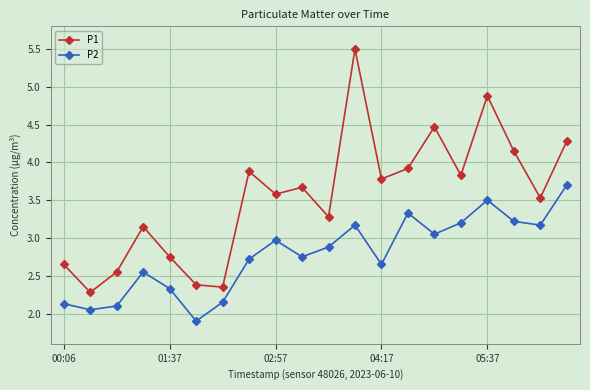

Rank the series by their maximum value, from lowest to highest.

P2, P1